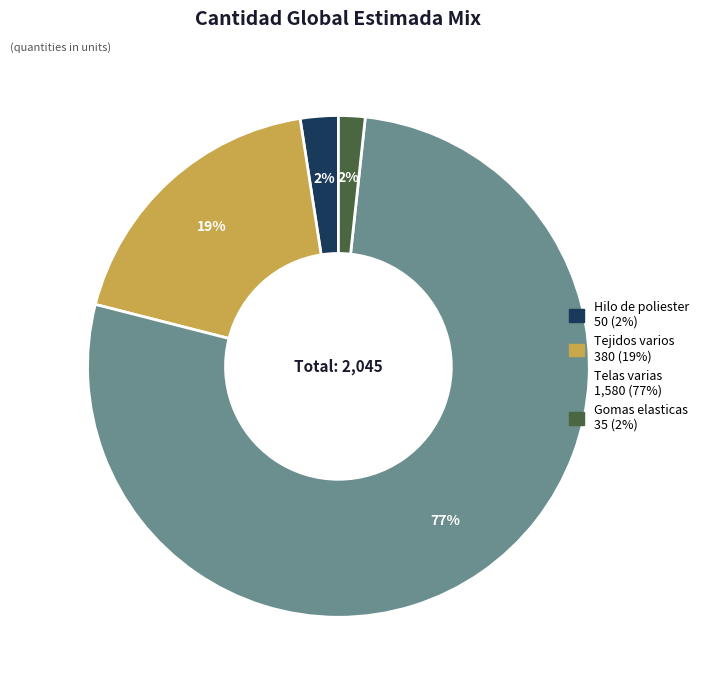

Which category has the biggest portion of the pie?

Telas varias